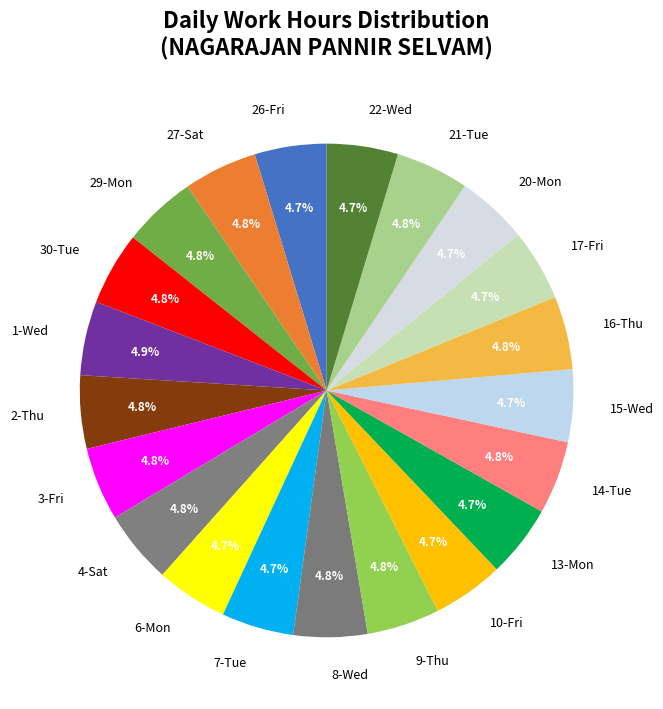

How many slices are in this pie chart?

21